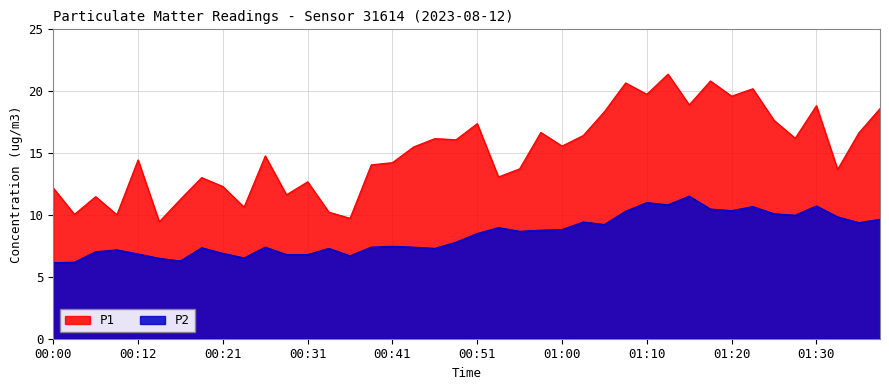

Rank the series at 00:43 from highest to lowest value.

P1, P2